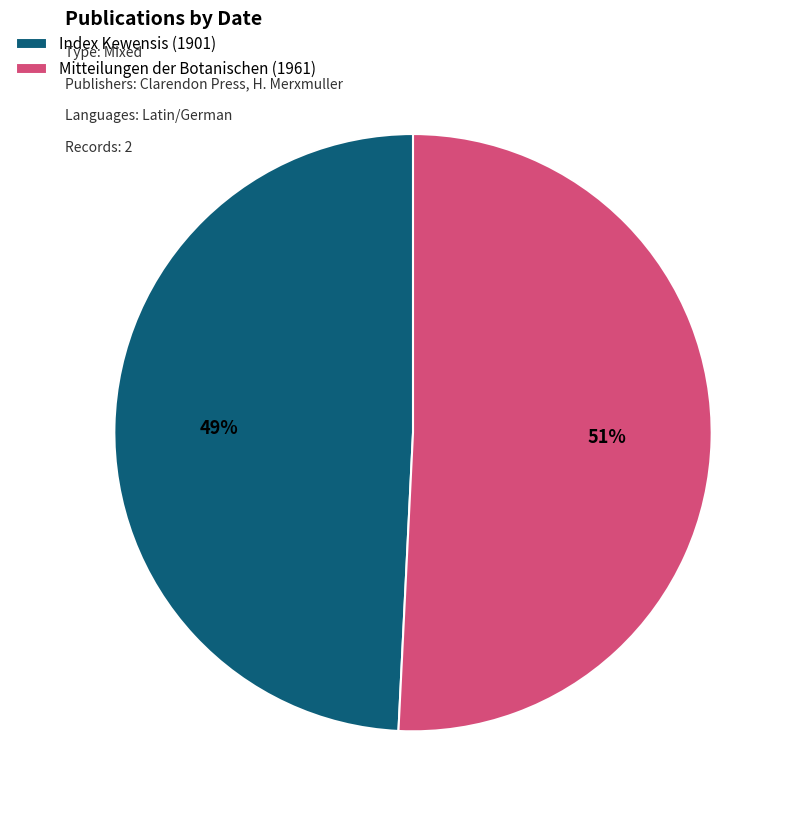

Approximately how many times larger is the value at Index Kewensis (1901) compared to Mitteilungen der Botanischen (1961)?

1.0